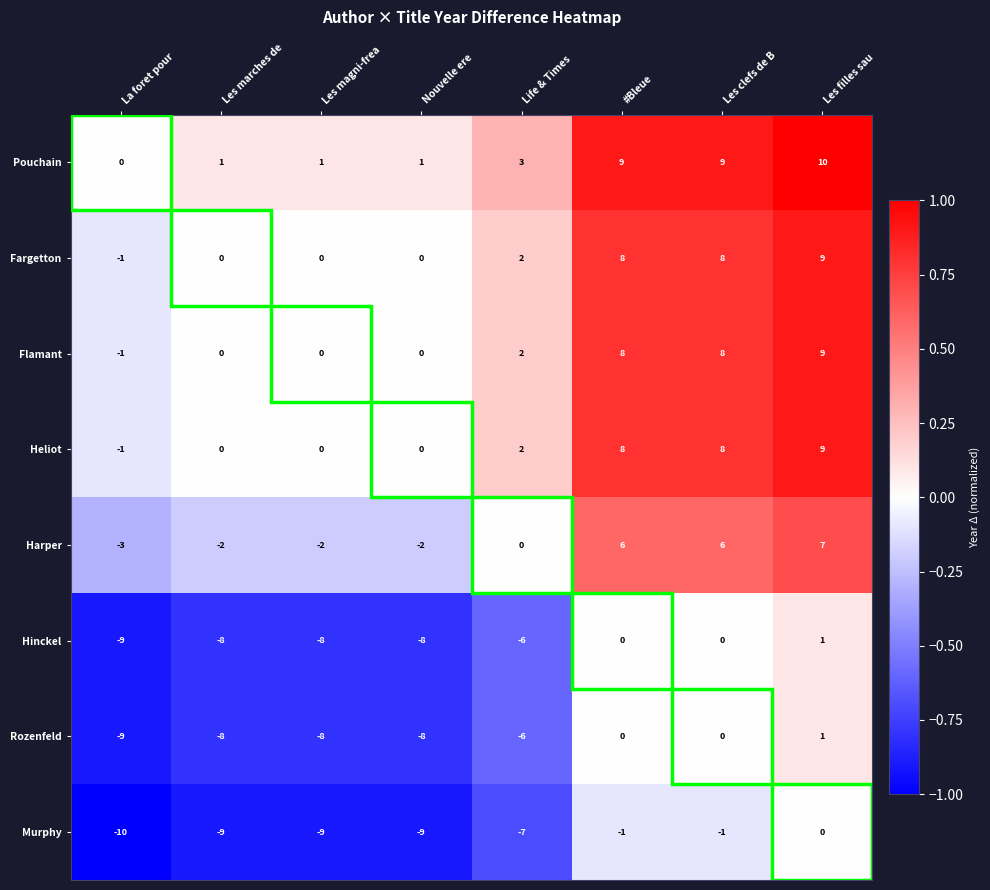

At which label does Flamant reach its peak?

Les filles sau